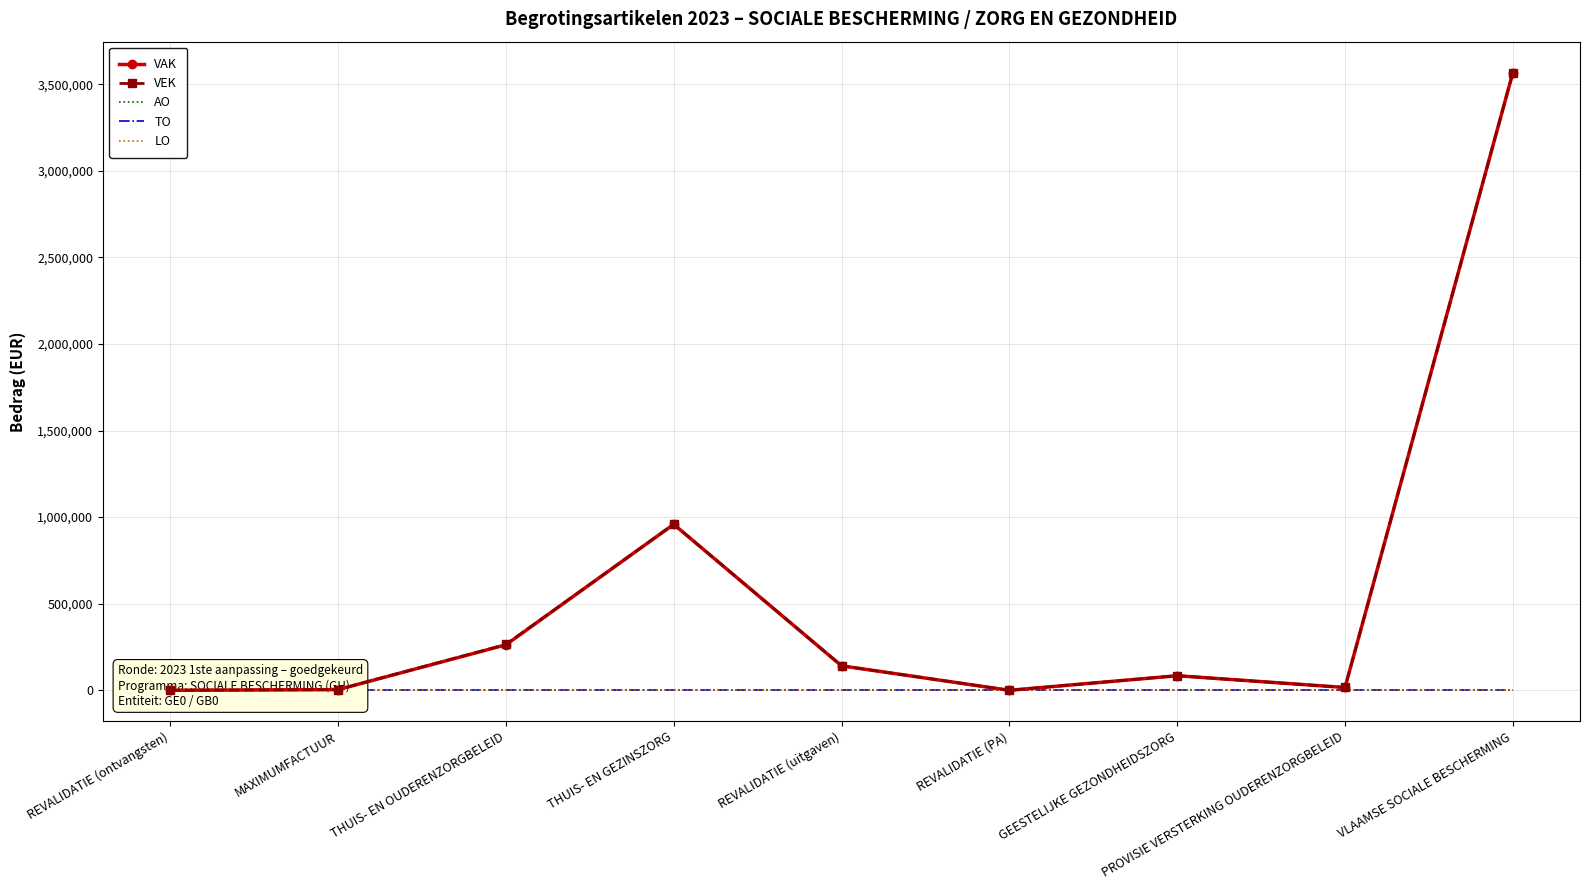

Is it true that VEK equals 43695 at REVALIDATIE (uitgaven)?

False